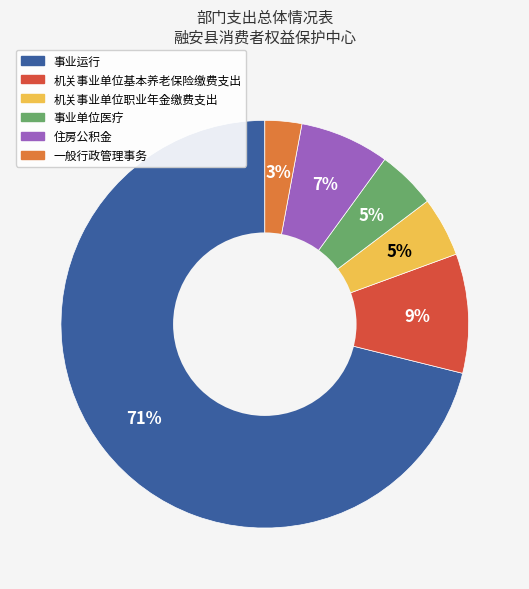

How many slices are in this pie chart?

6